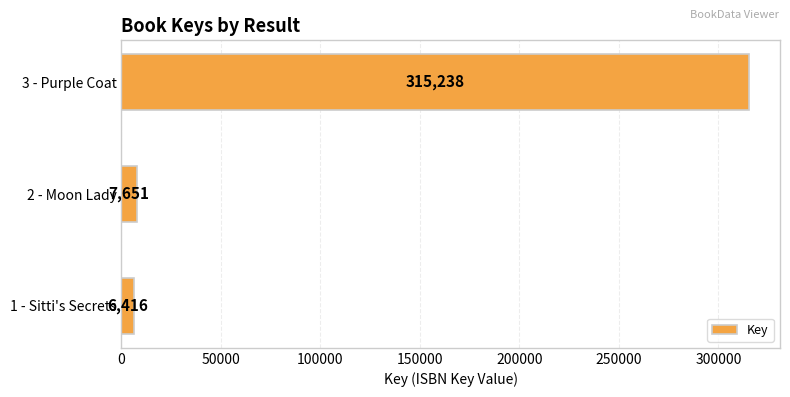

At which category does the chart reach its peak across all series?

3 - Purple Coat